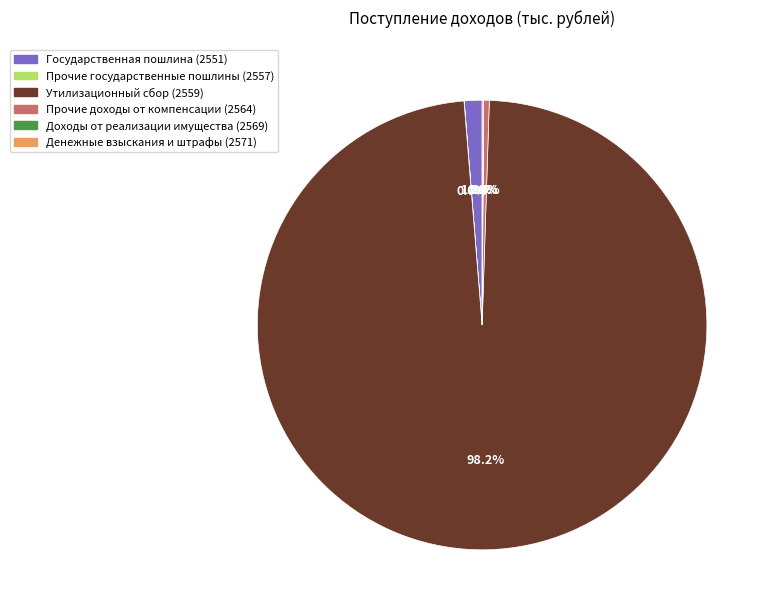

Is Государственная пошлина (2551) the majority of the pie?

No